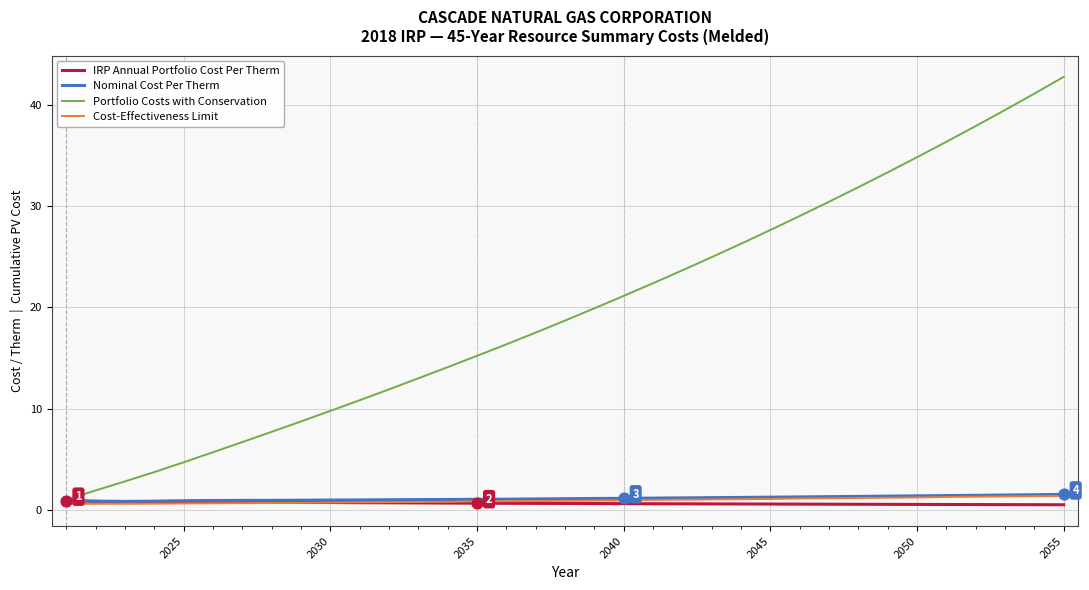

At how many categories does at least one series exceed 26?

12